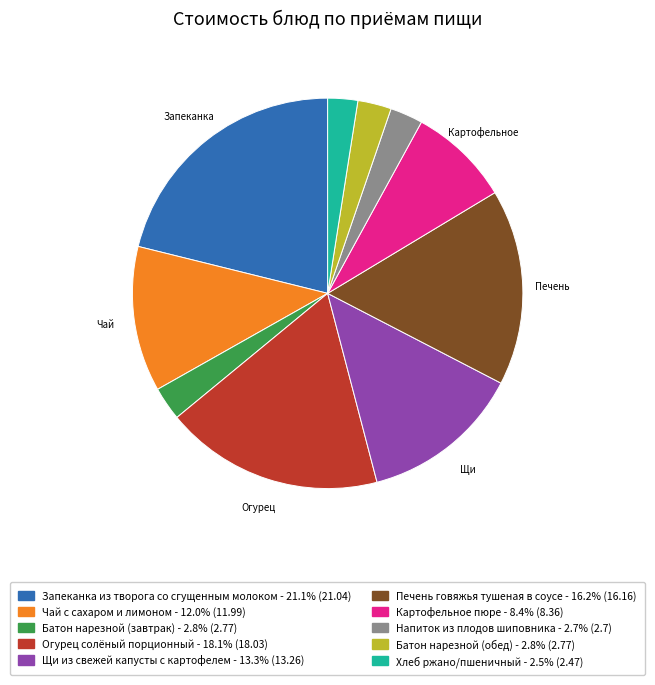

Is Батон нарезной (завтрак) the majority of the pie?

No